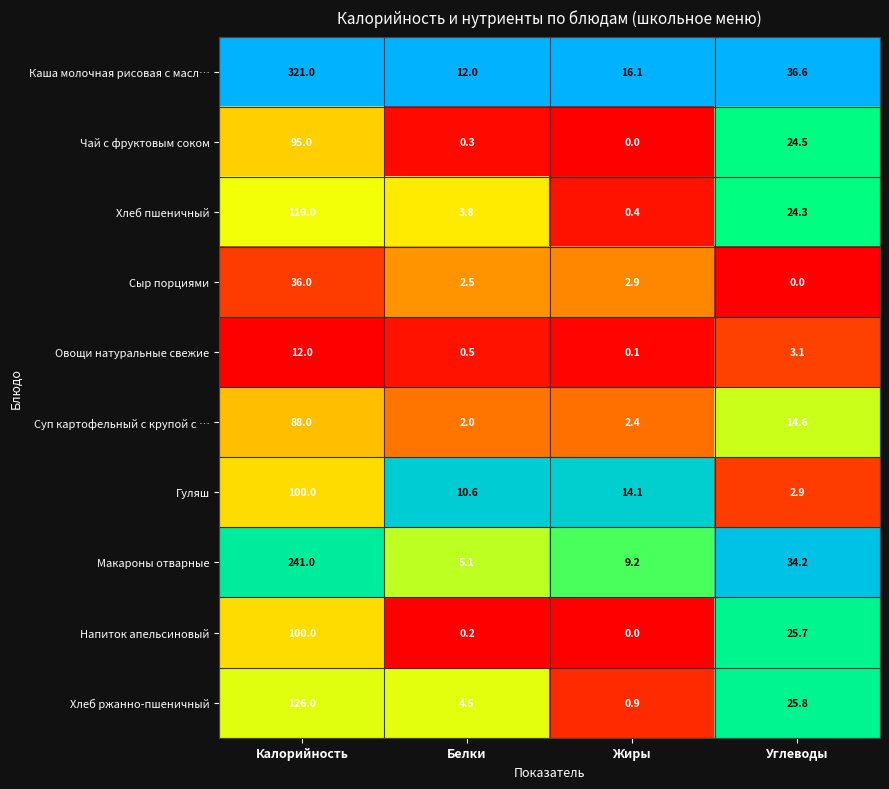

How many data points does each series have?

4